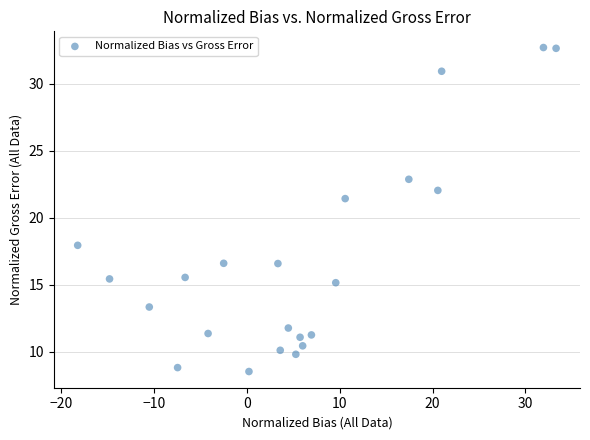

What is the range of Y values (max minus min)?

24.2